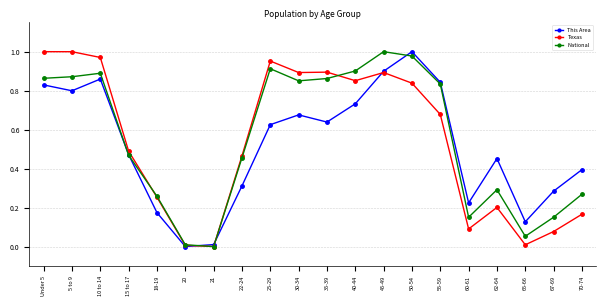

At which label does This Area reach its peak?

50-54